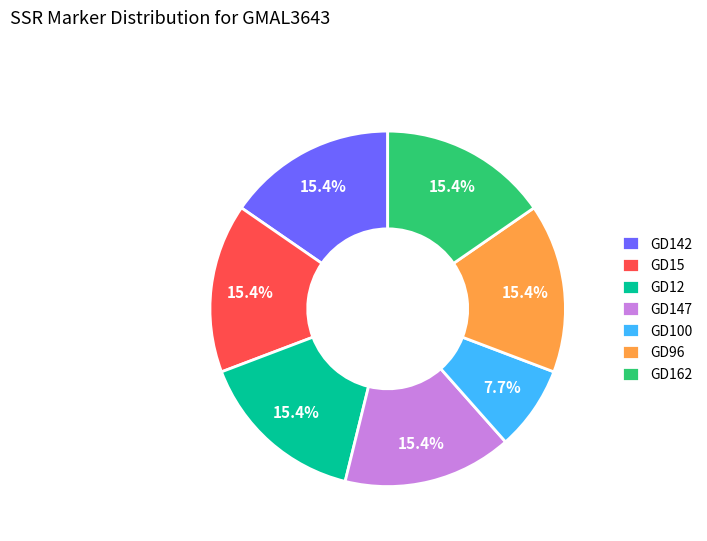

To the nearest percent, what is the combined percentage of GD15 and GD147?

31%